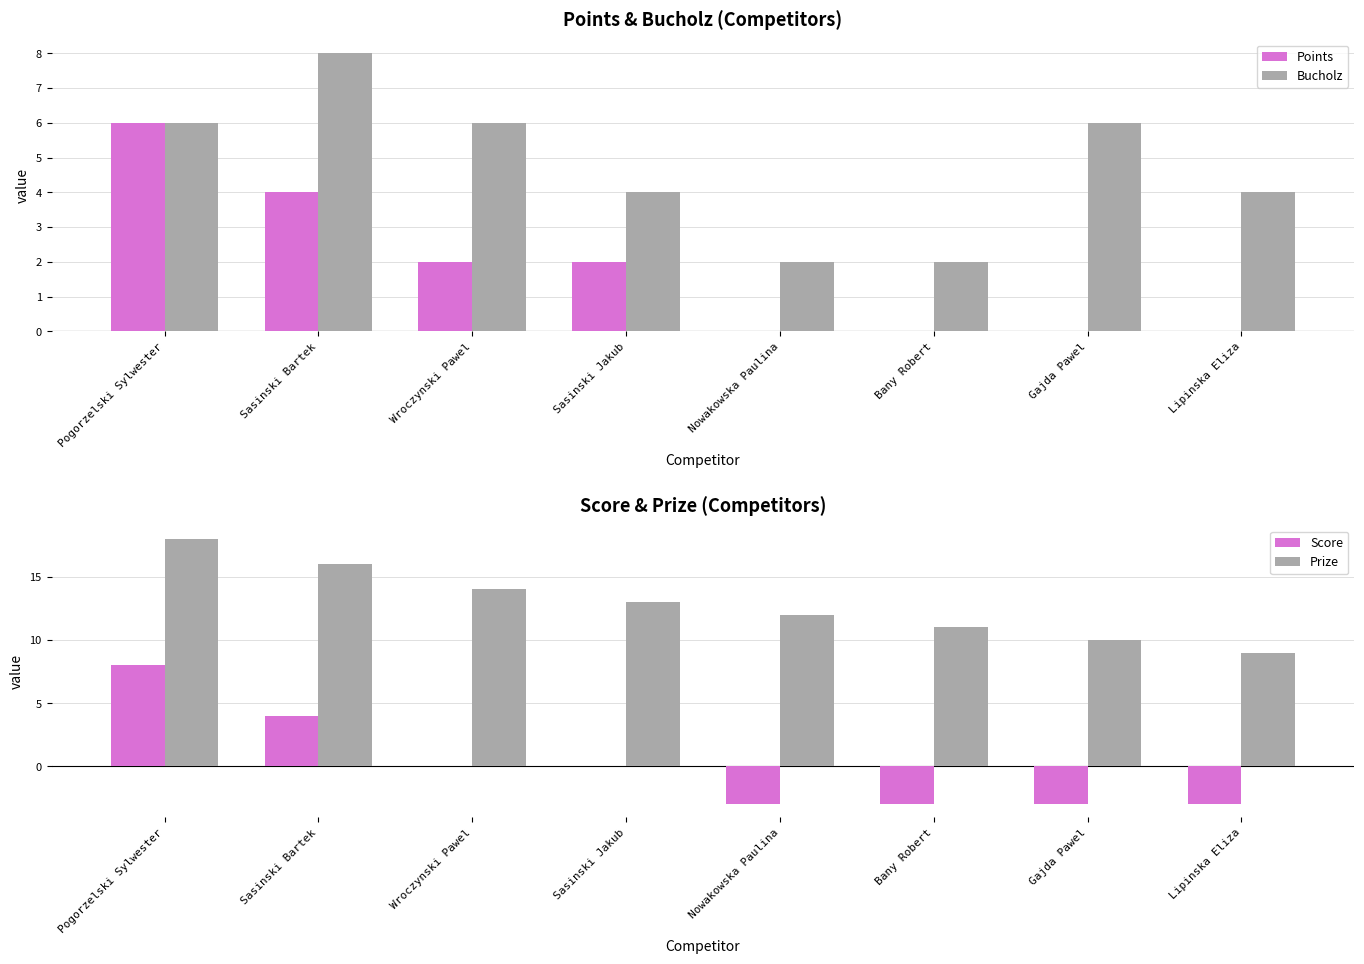

How many values in the Prize series are below 13?

4